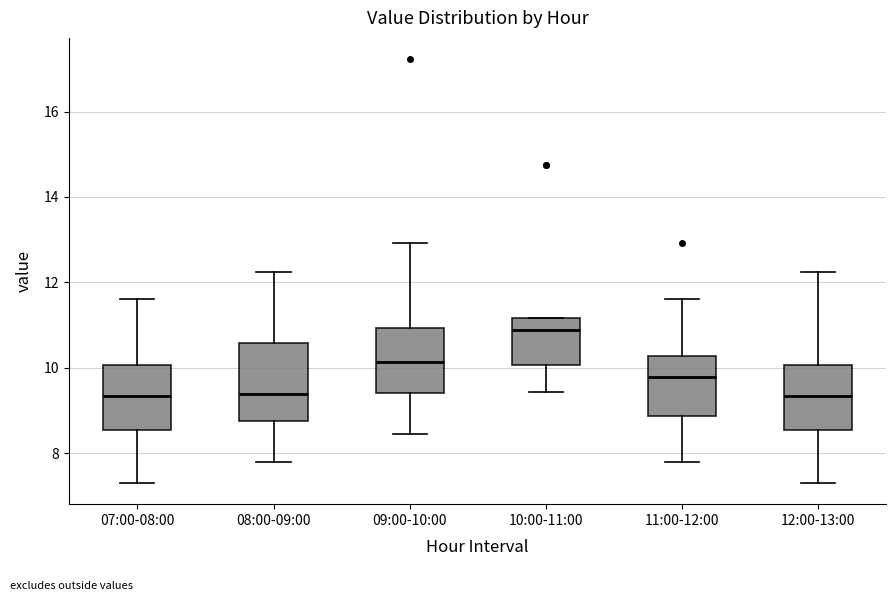

Where does the median line of the box for 07:00-08:00 sit on the y-axis? The values are not printed on the chart, so give them approximately, as read against the axis.

9.4